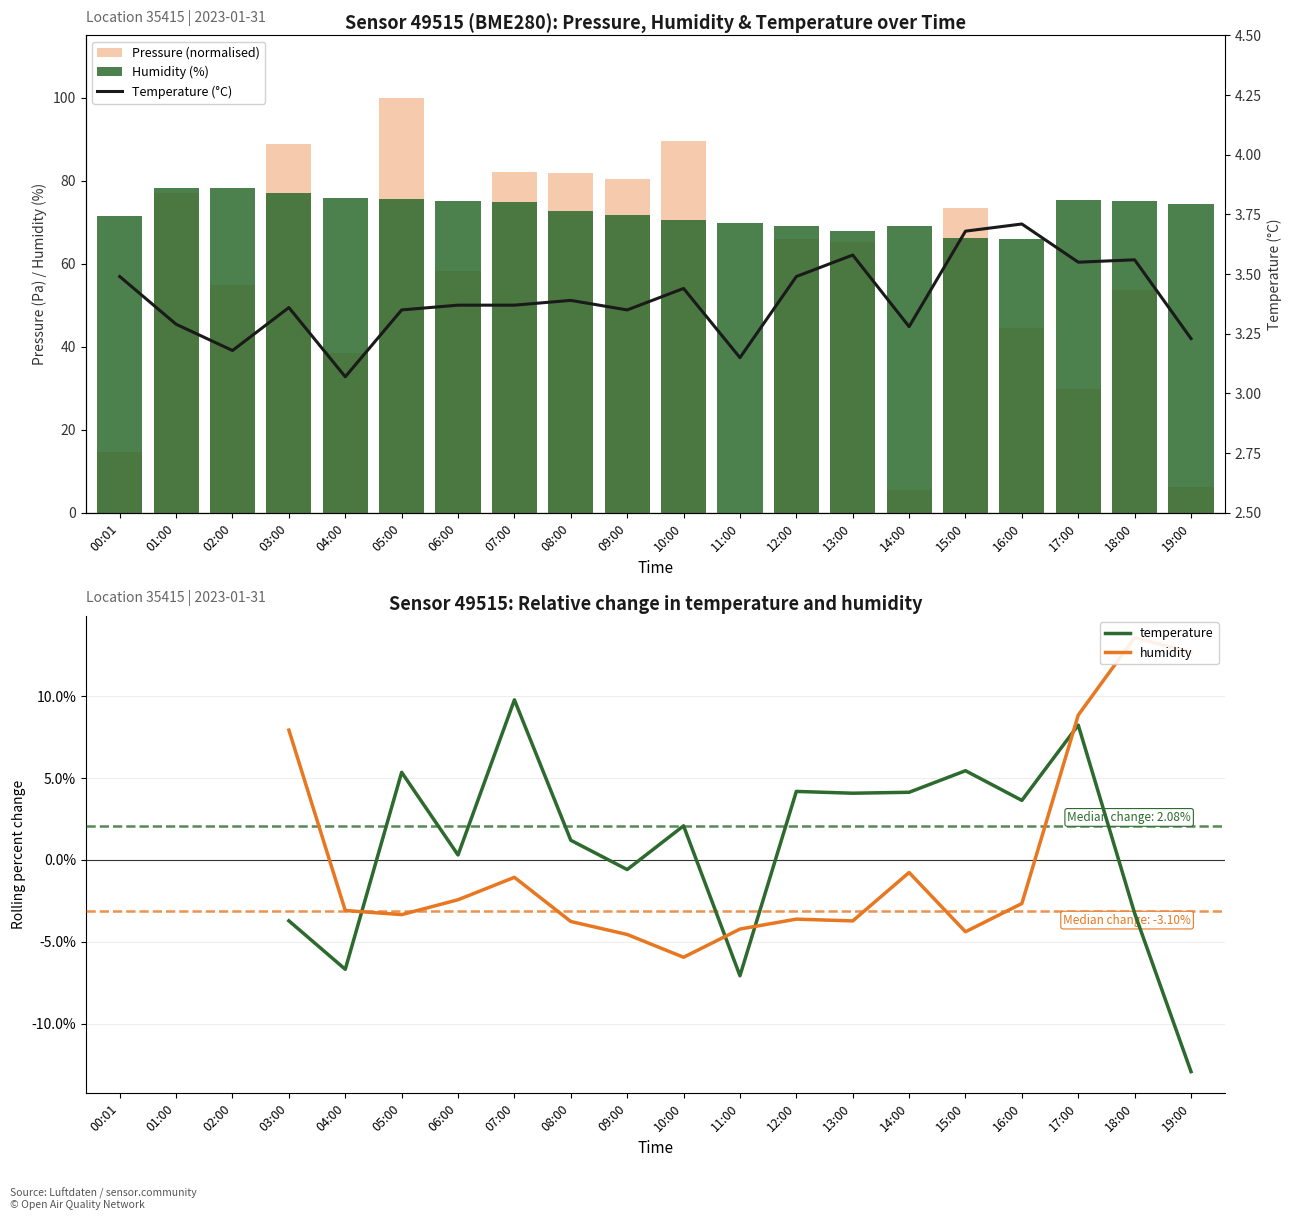

What value does the temperature series have at 12:00?

3.5